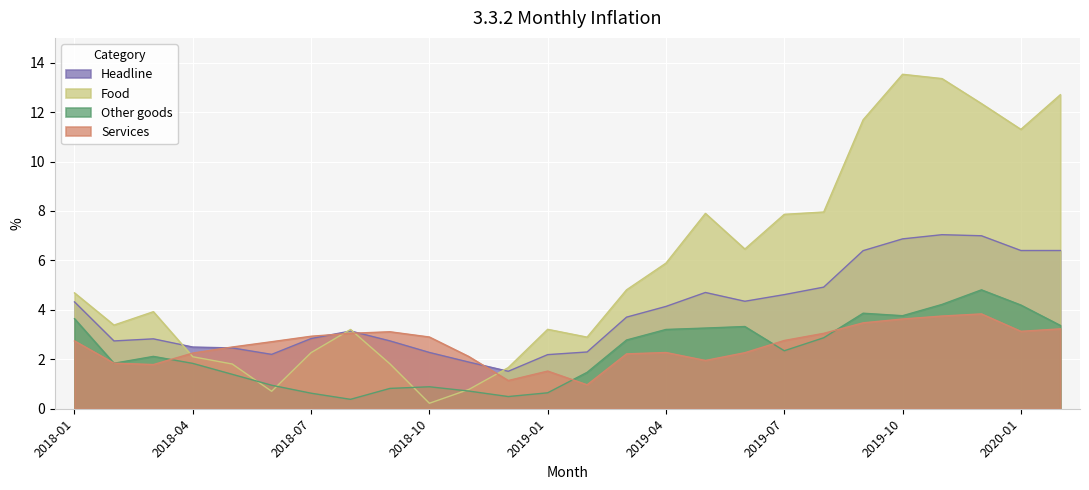

Between 2018-01 and 2020-02, which is larger?

2020-02